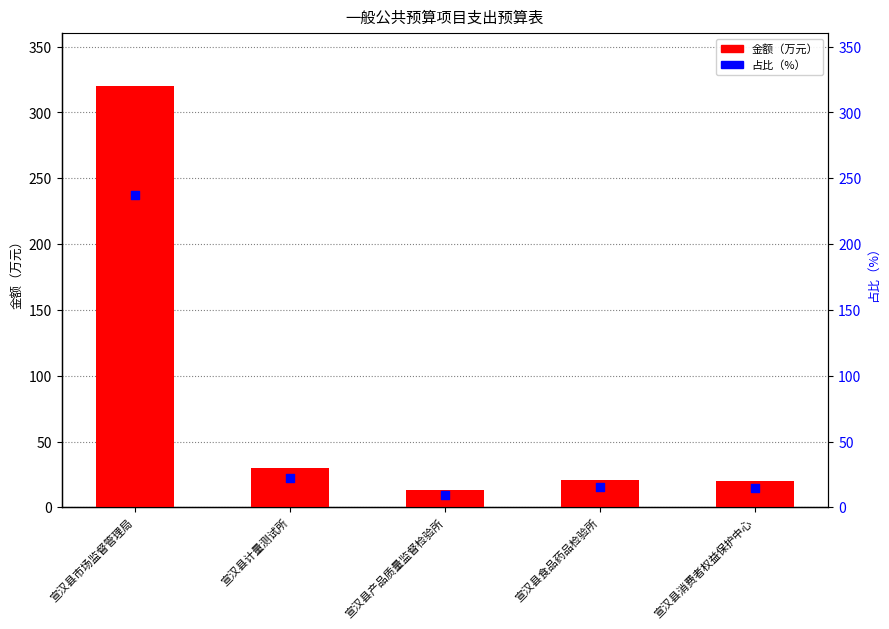

What is the total value across all series at 宣汉县市场监督管理局?

557.9